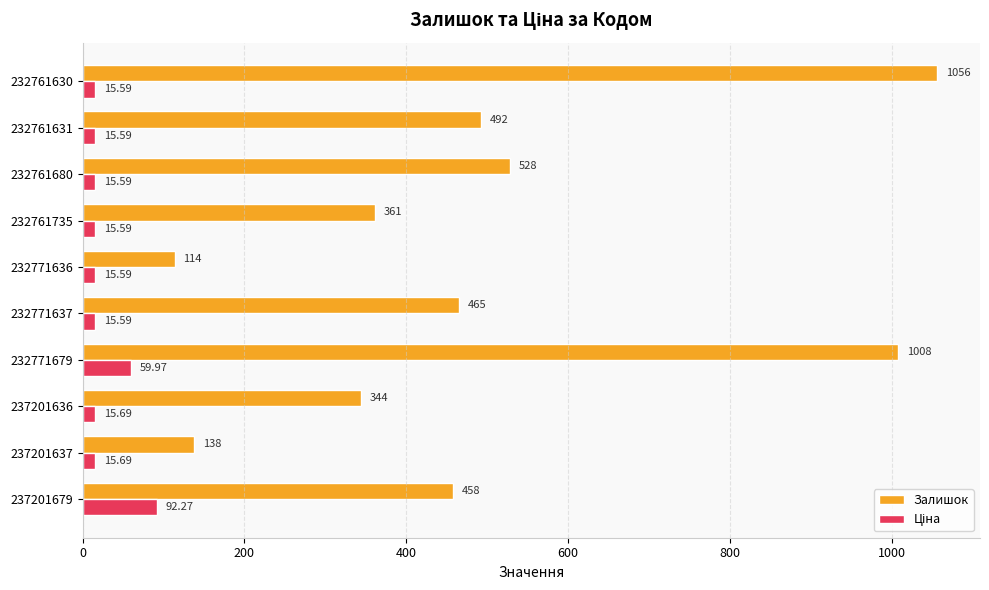

At which category does the chart reach its peak across all series?

232761630